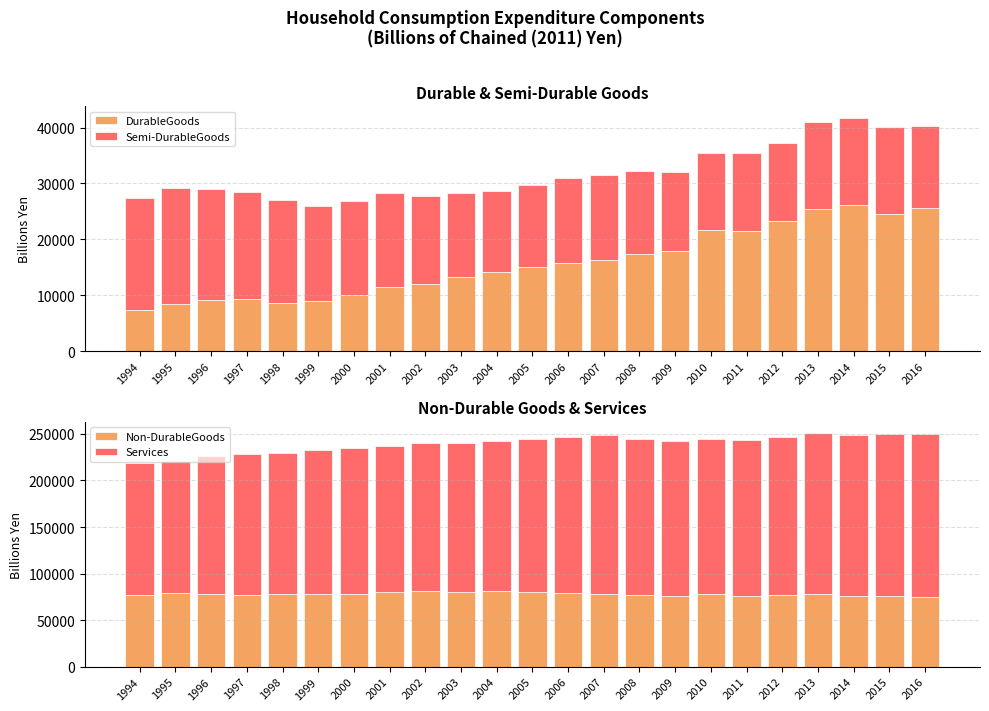

What is the difference between the maximum and minimum values in the DurableGoods series?

18683.1